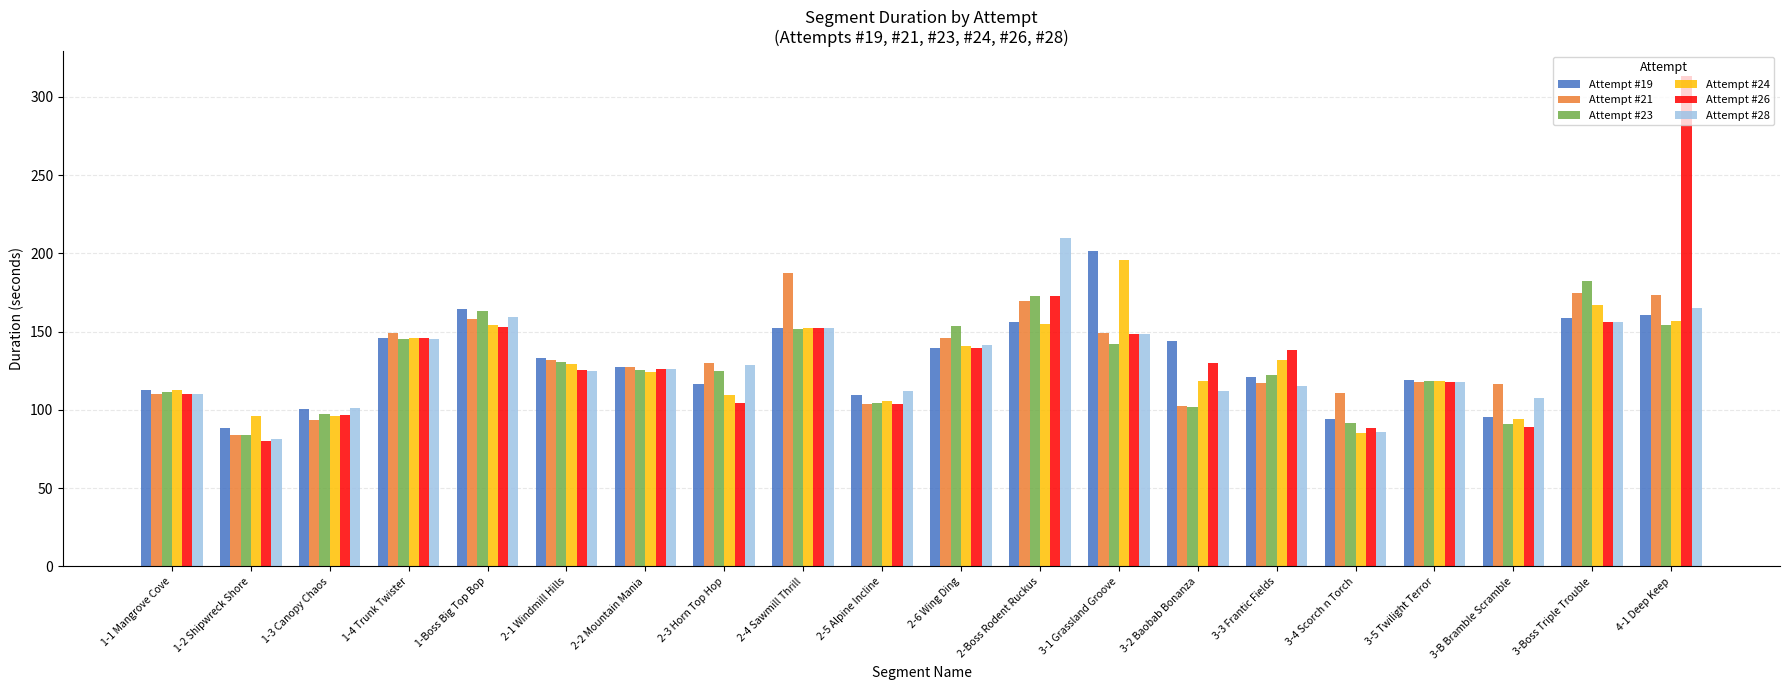

At which label does Attempt #24 reach its minimum?

3-4 Scorch n Torch